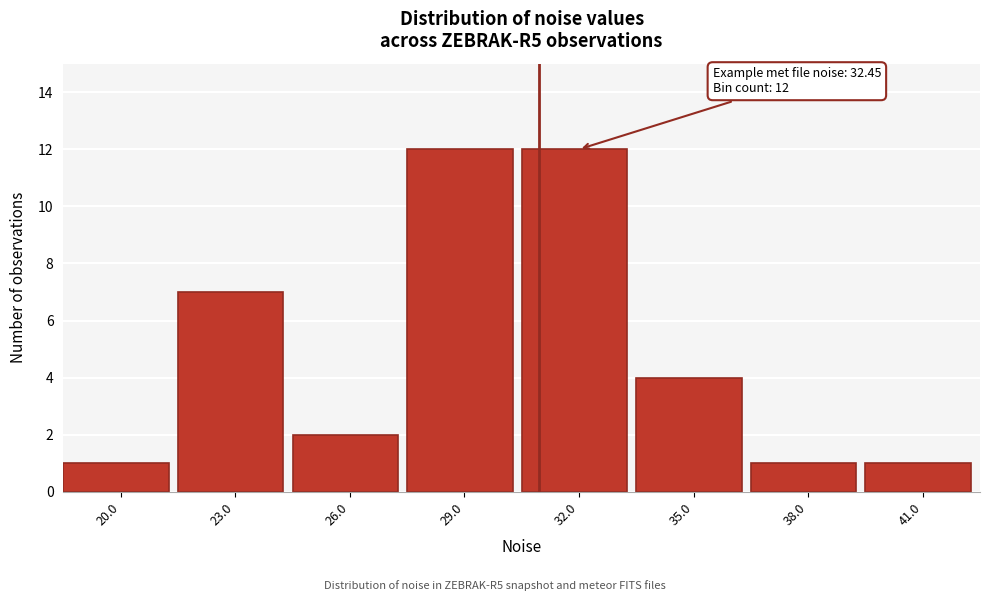

Reading right to left, list all the values displayed in this chart.

1	1	4	12	12	2	7	1